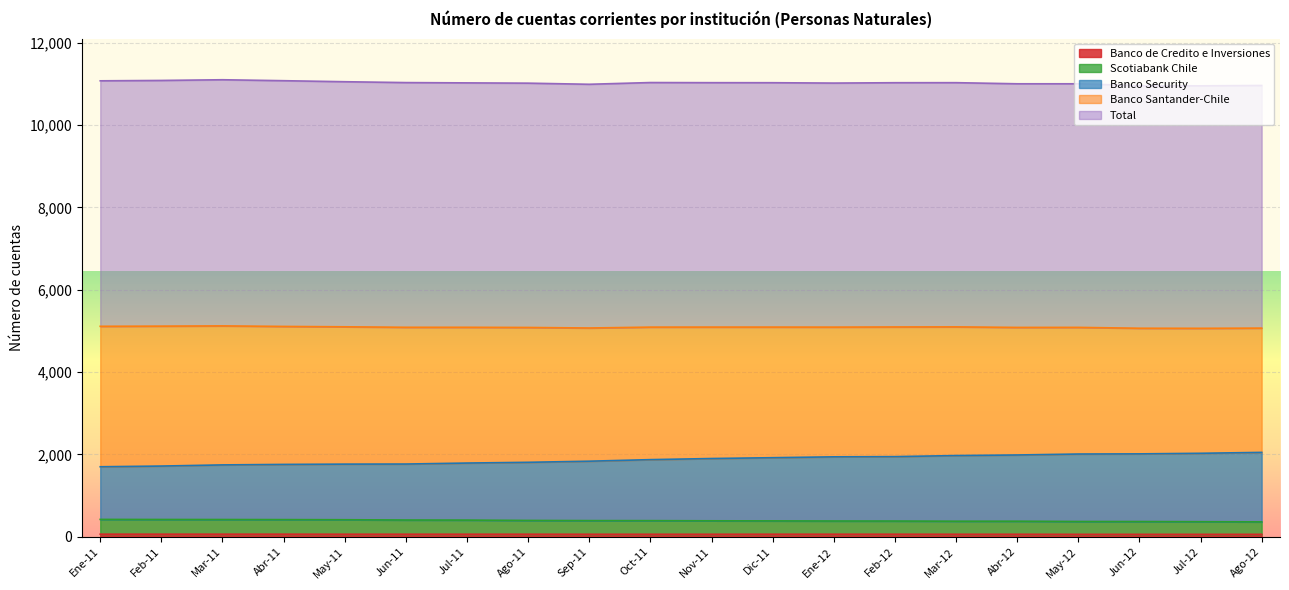

Does the chart display data point markers on the line(s)?

No